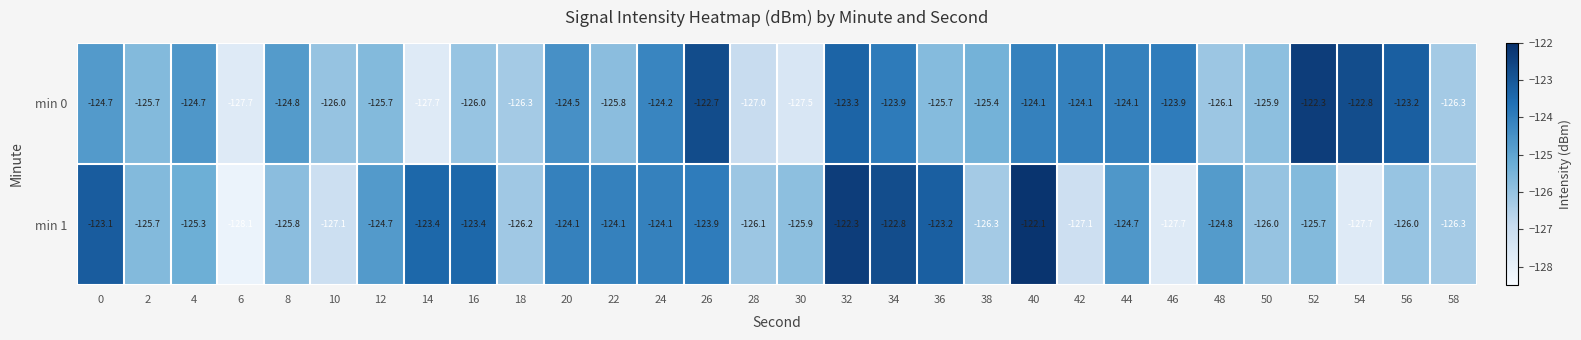

Which series changed the most between 32 and 52?

min 1